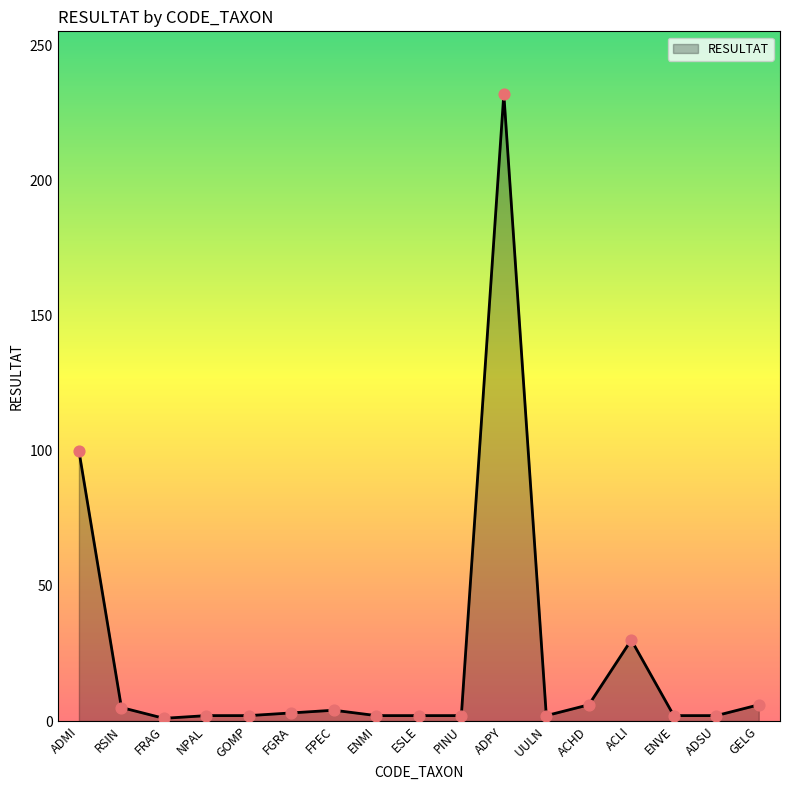

Approximately how many times larger is the value at ENVE compared to ESLE?

1.0